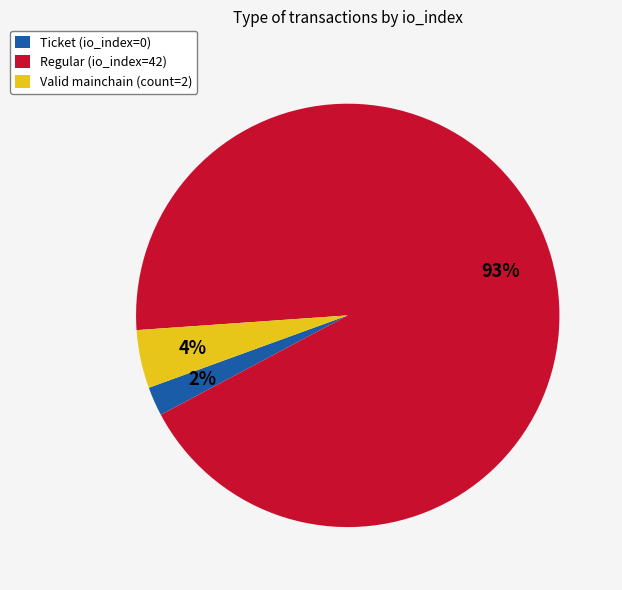

What percentage is the Valid mainchain (count=2) slice, to the nearest percent?

4%